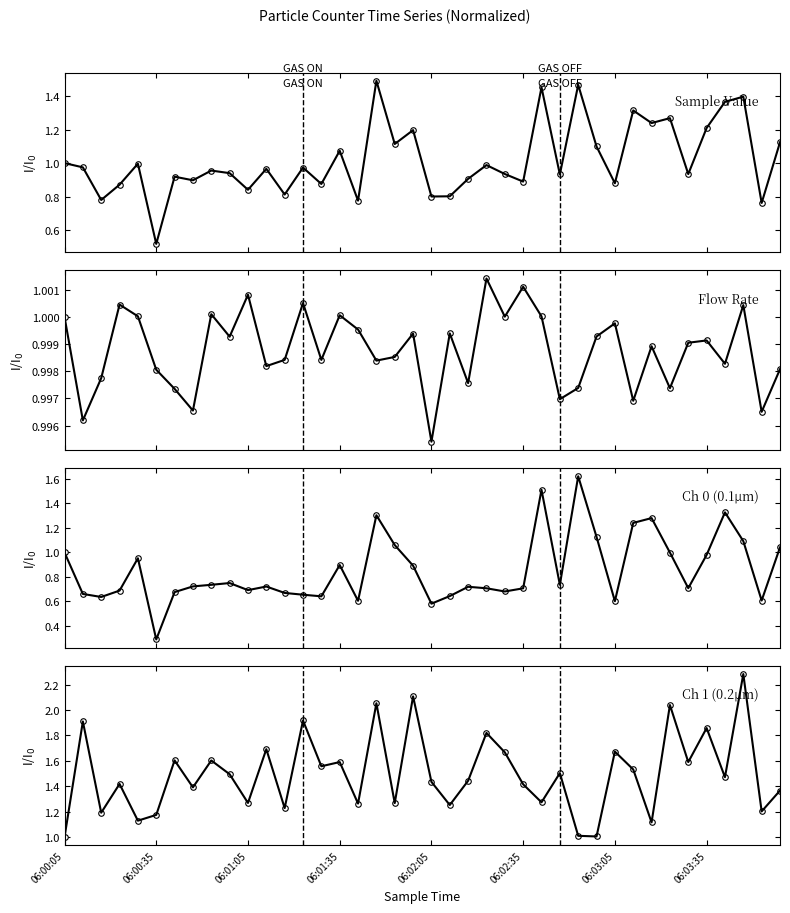

How many values in the Counts/Channel 1 series exceed 1?

39